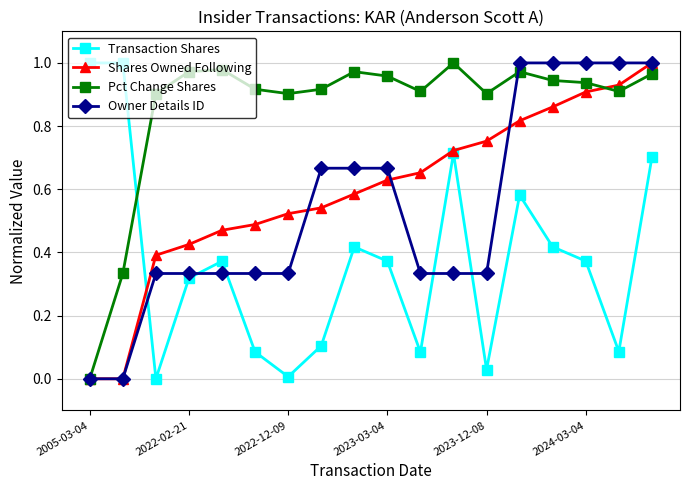

How many lines are shown in the chart?

4